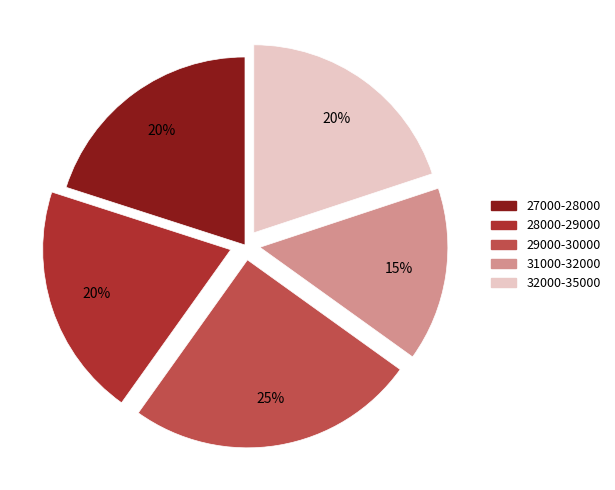

Does any single category account for the majority?

No